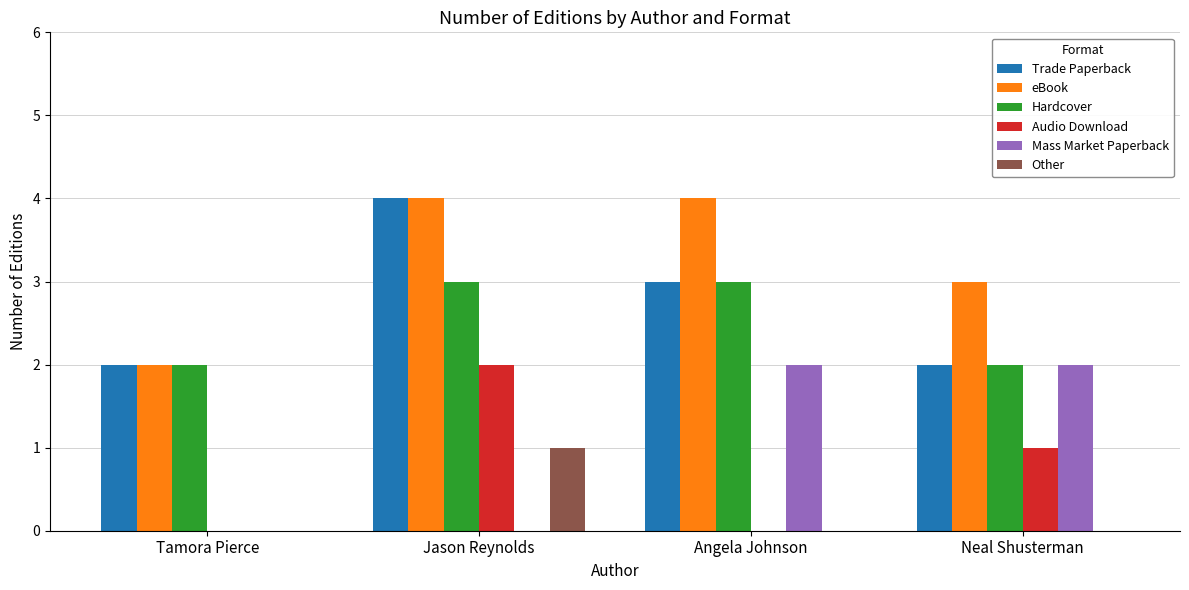

What is the greatest value displayed?

4